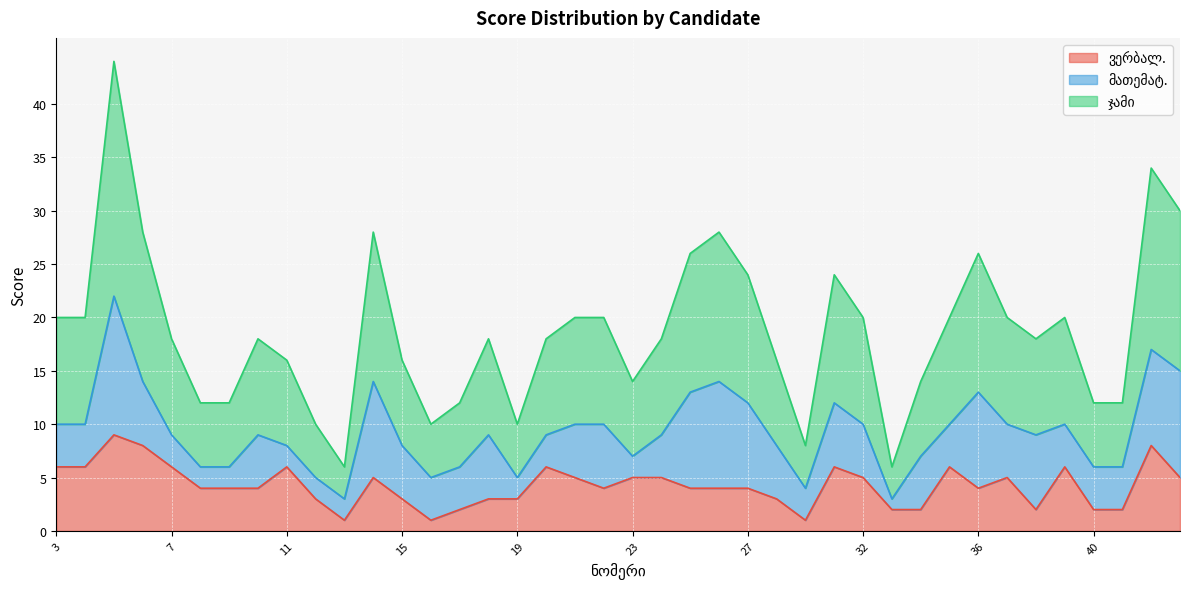

The ჯამი series shows 10 at 37. True or false?

True